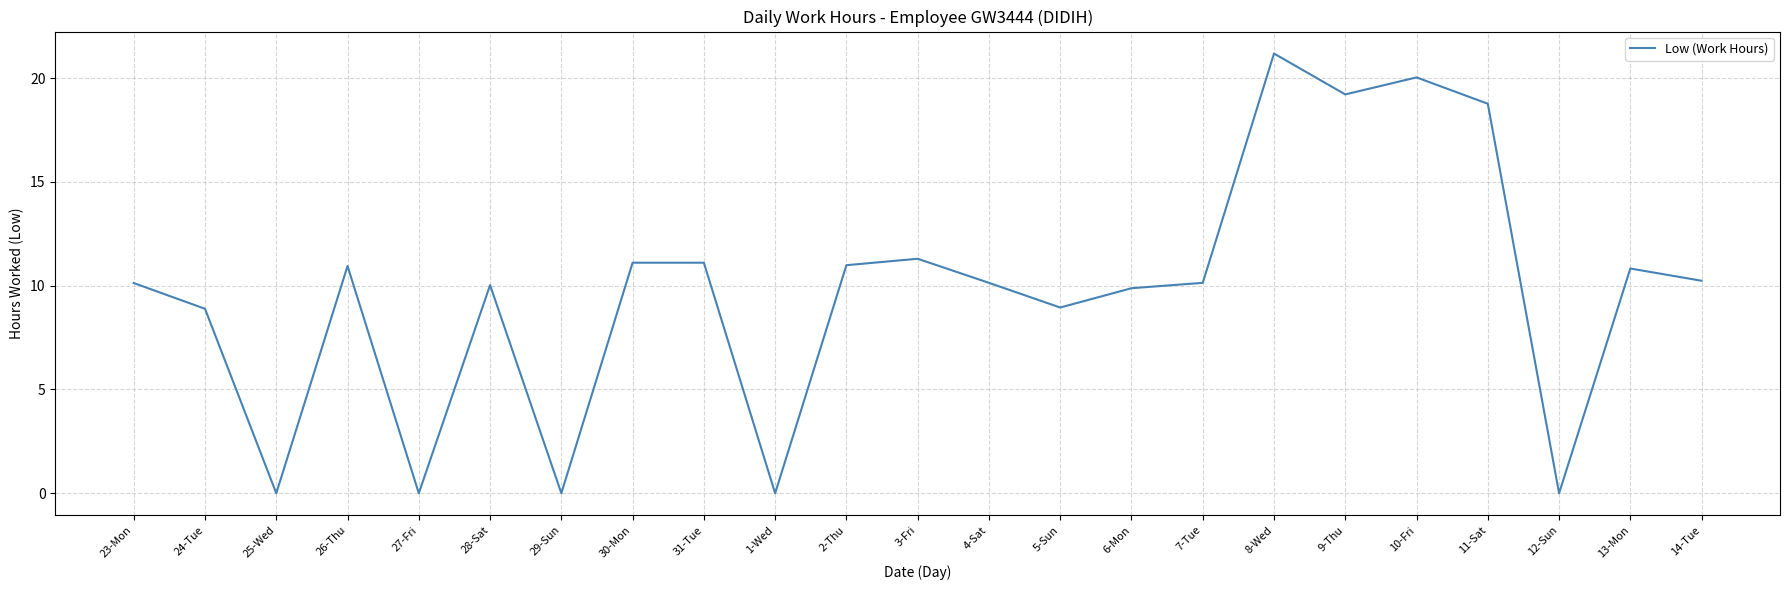

What position from the left is 12-Sun?

21